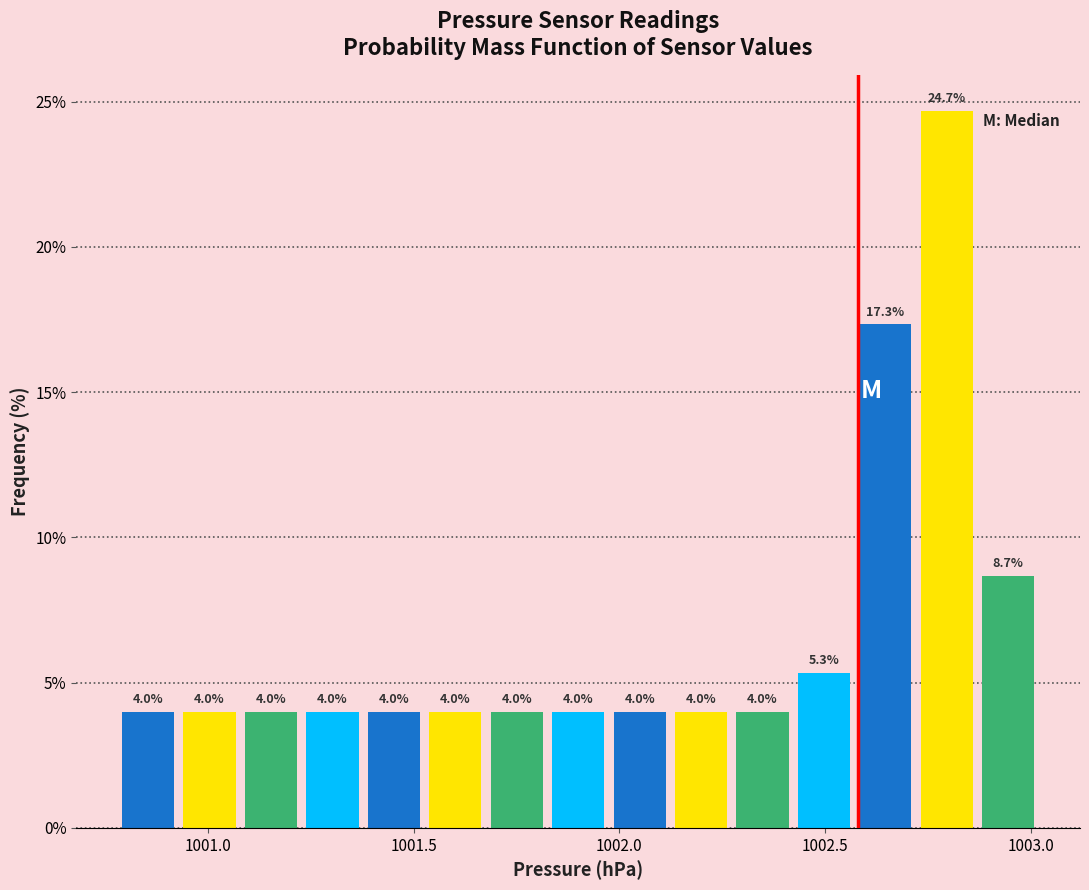

Around what value on the x-axis is the tallest bar? Give the approximate position of its centre, as read against the axis.

1002.80